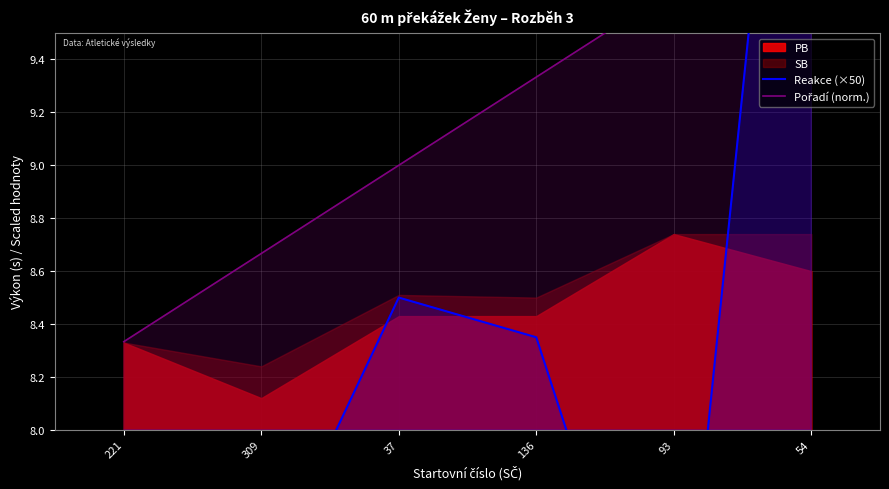

The value of Pořadí (norm.) at 54 is 10.0. True or false?

True